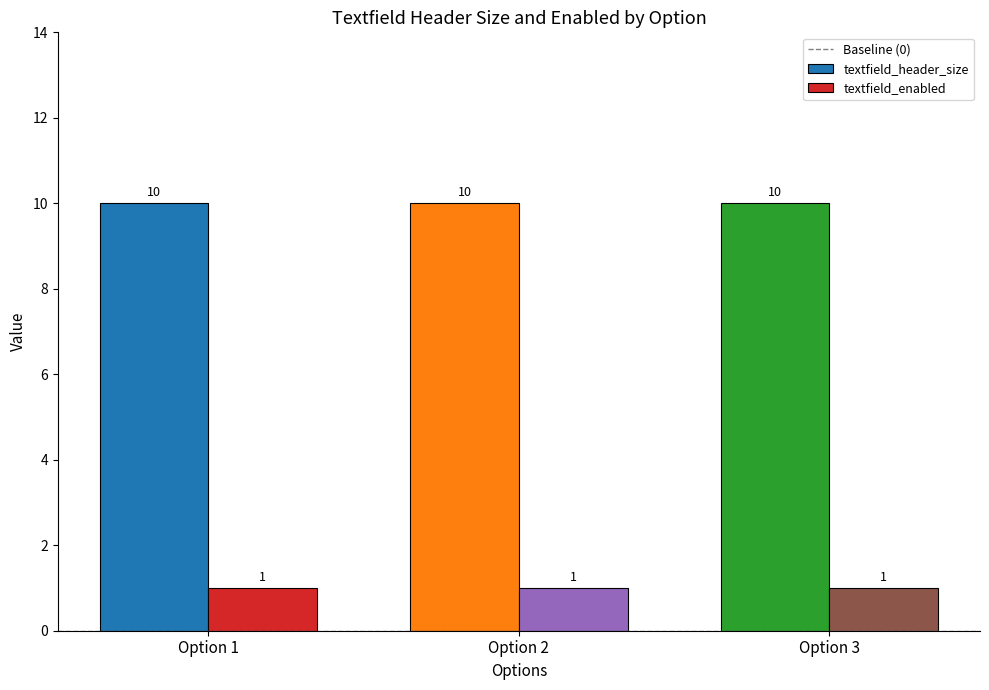

What is the minimum value for textfield_enabled?

1